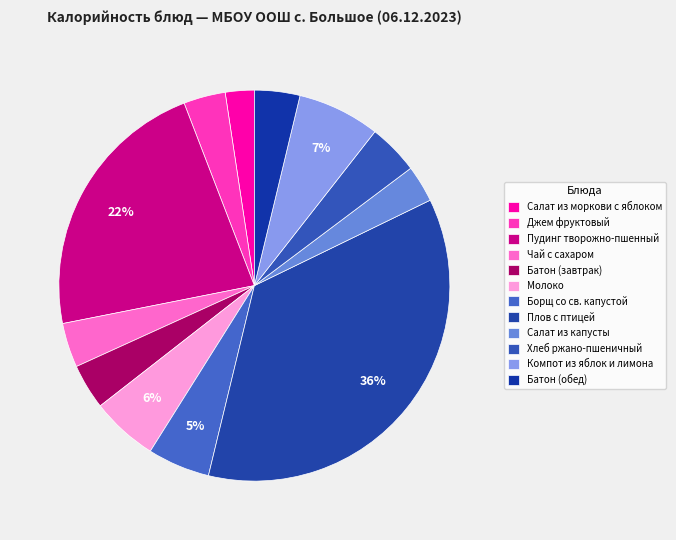

Count the number of slices in the pie.

12